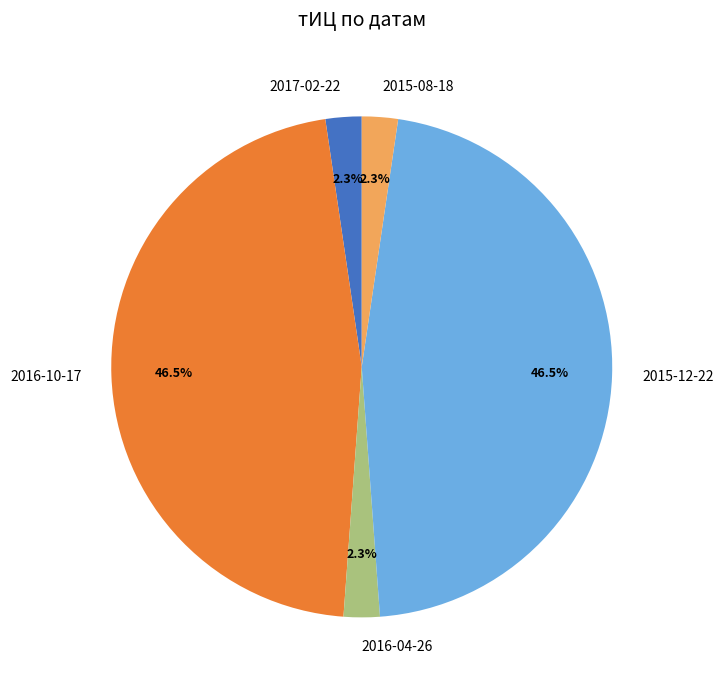

How many segments does this pie chart have?

5